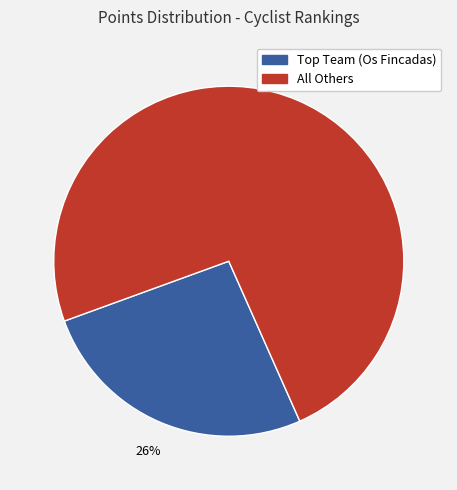

To the nearest percent, what is the difference between the largest and smallest slice percentages?

48%